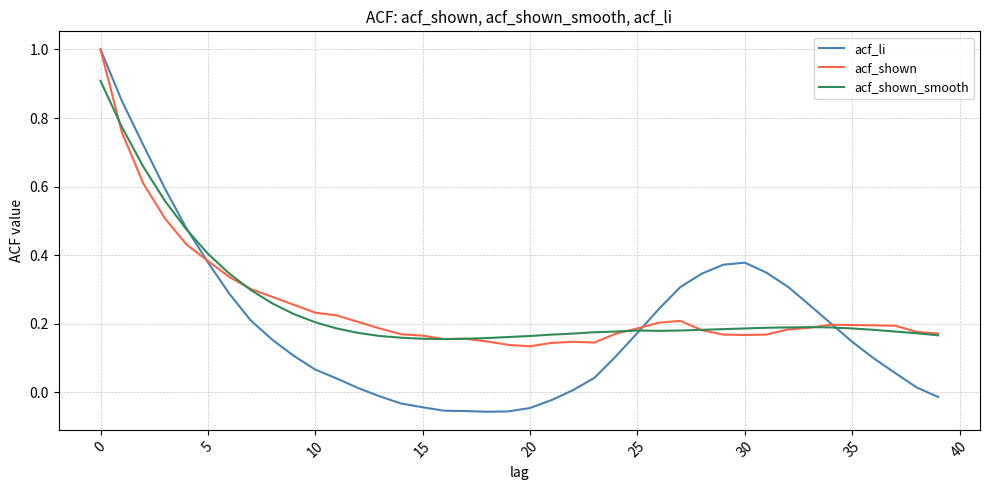

In acf_shown_smooth, how many points are higher than both neighbors (excluding endpoints)?

2